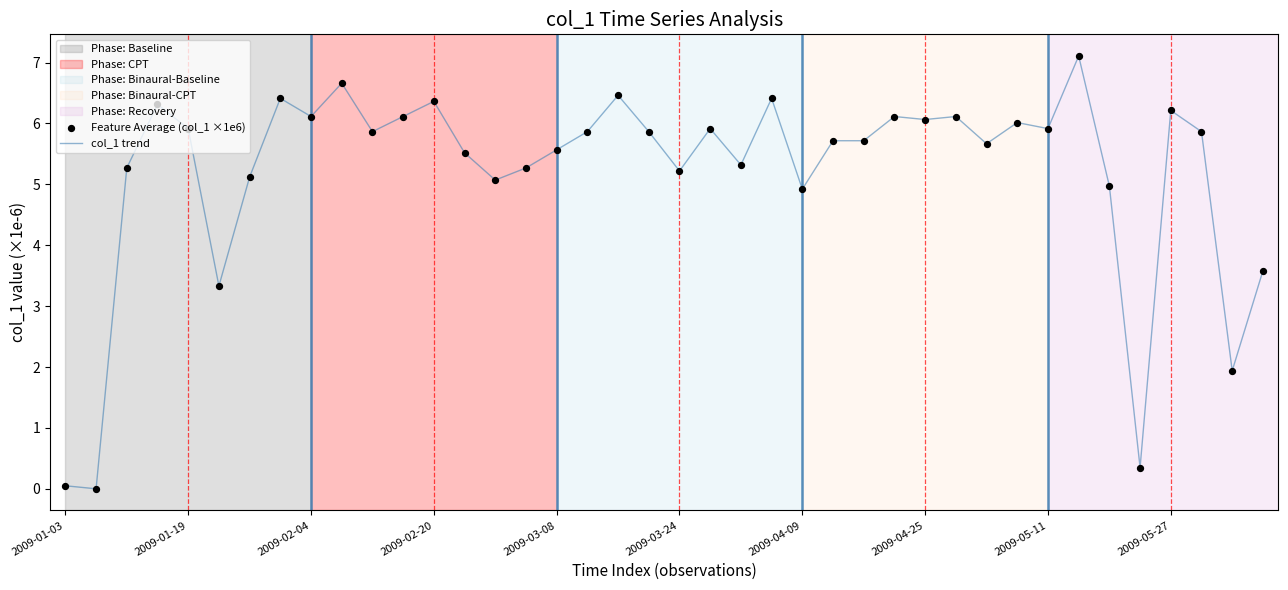

What is the greatest value displayed?

7.1